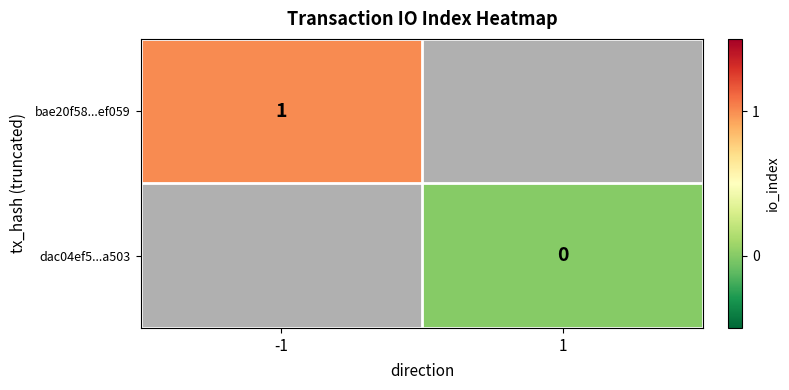

What is the greatest value displayed?

1.0